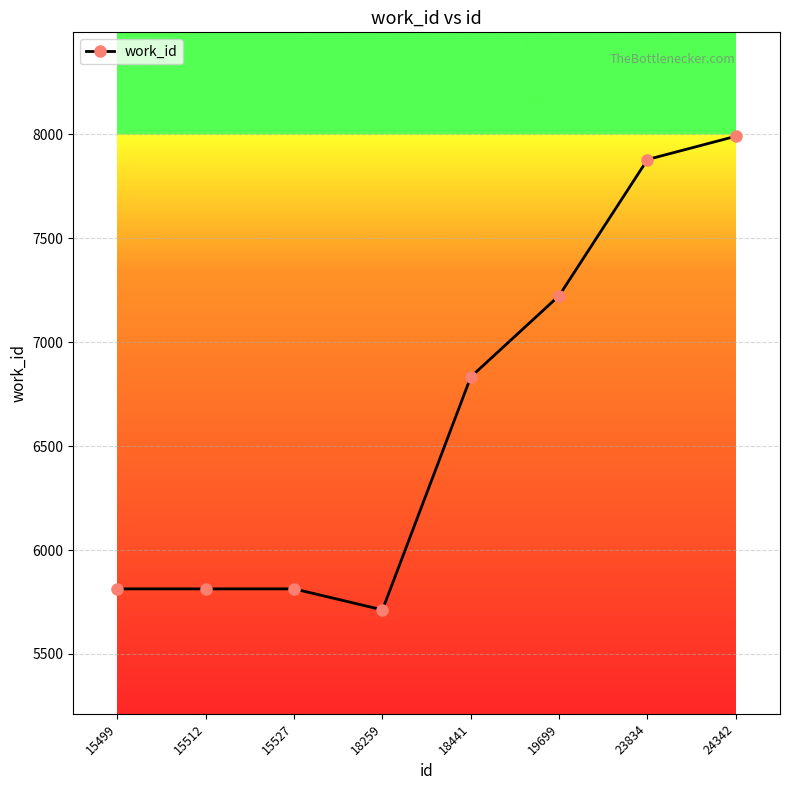

Read the value at 18259.

5712